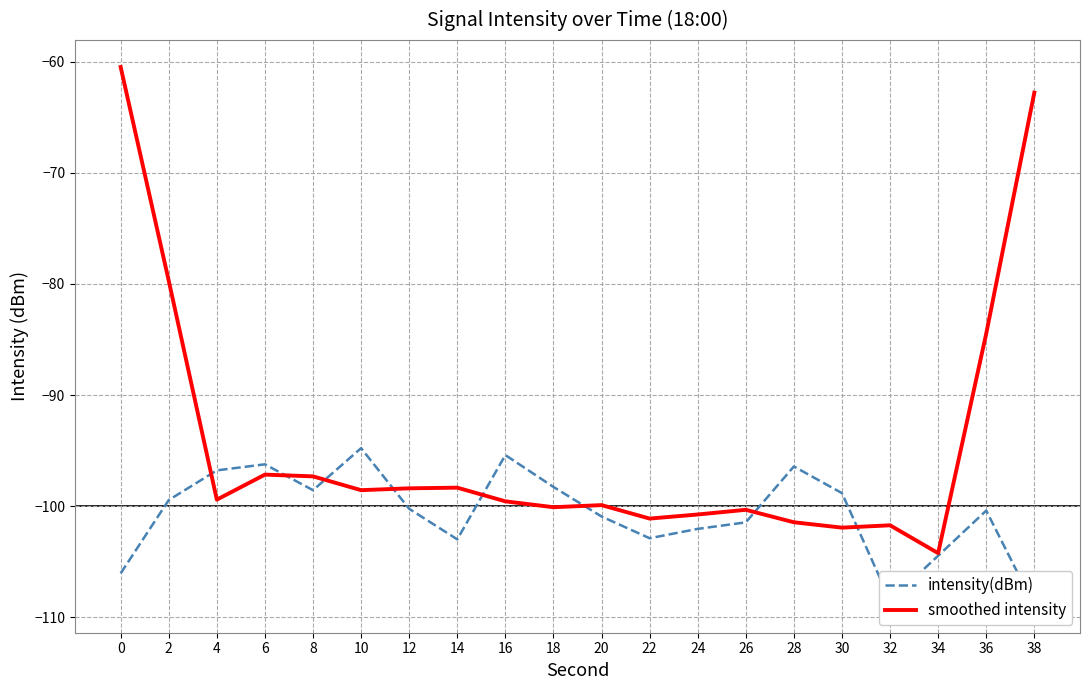

What is the minimum value for smoothed intensity?

-104.2